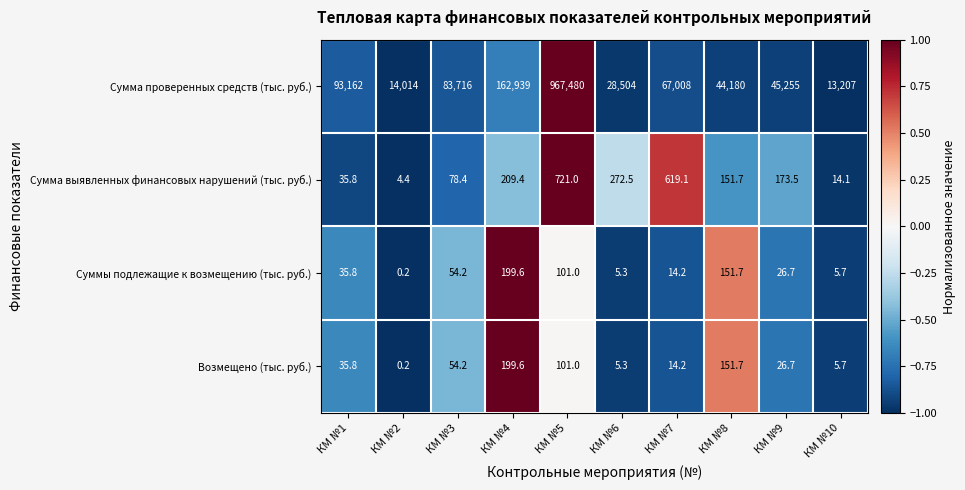

What is the highest value of the Возмещено (тыс. руб.) series?

199.6